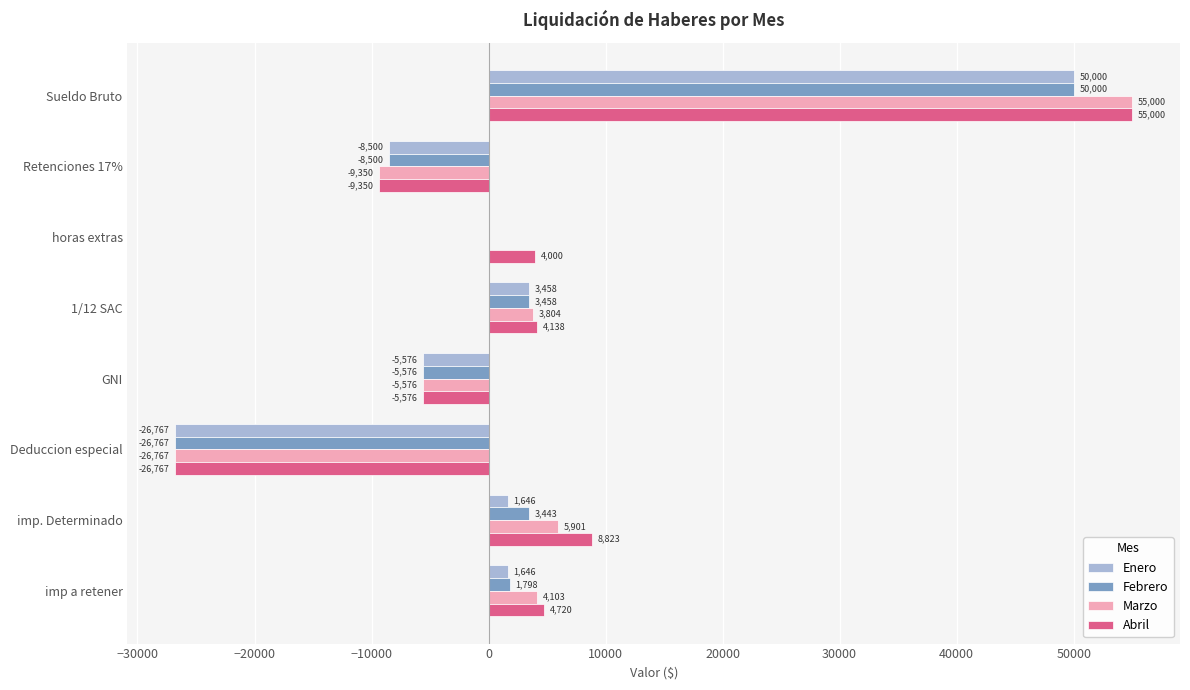

Read the Febrero value at GNI.

-5576.5